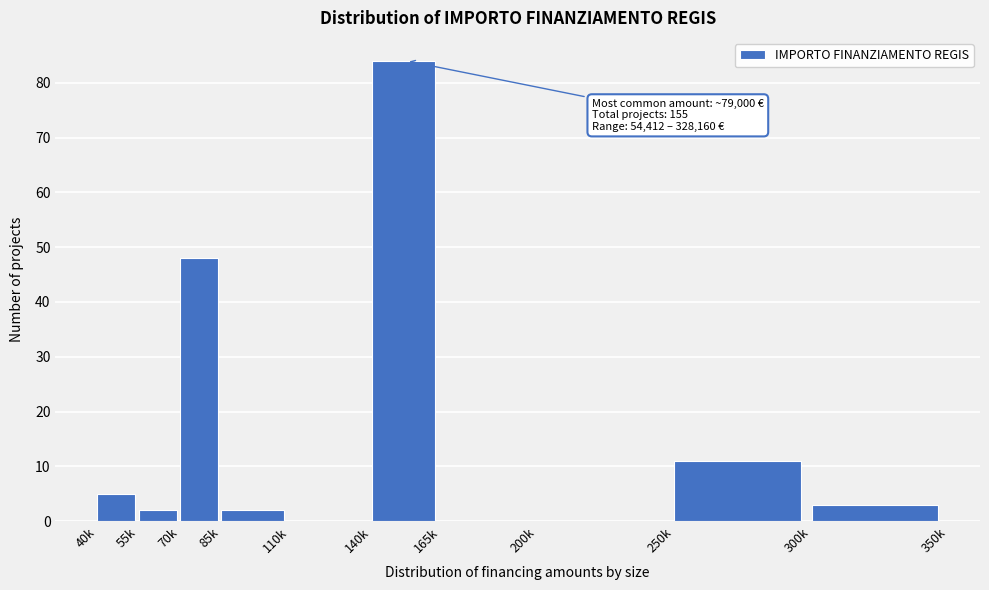

Reading right to left, transcribe all the data shown in this chart.

300k=3	250k=11	200k=0	165k=0	140k=84	110k=0	85k=2	70k=48	55k=2	40k=5